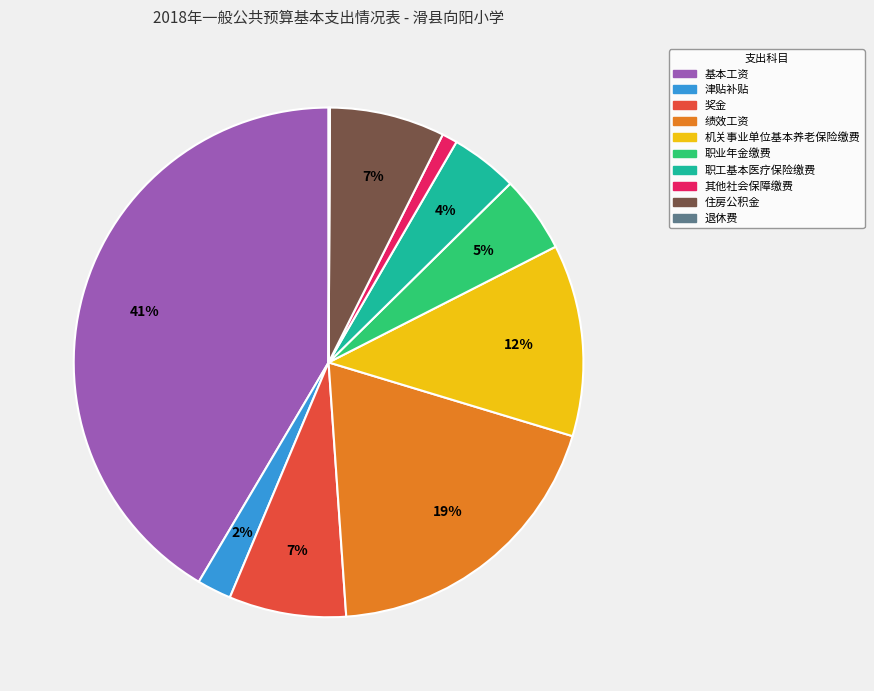

Combined, do 其他社会保障缴费 and 住房公积金 account for over 50%?

No